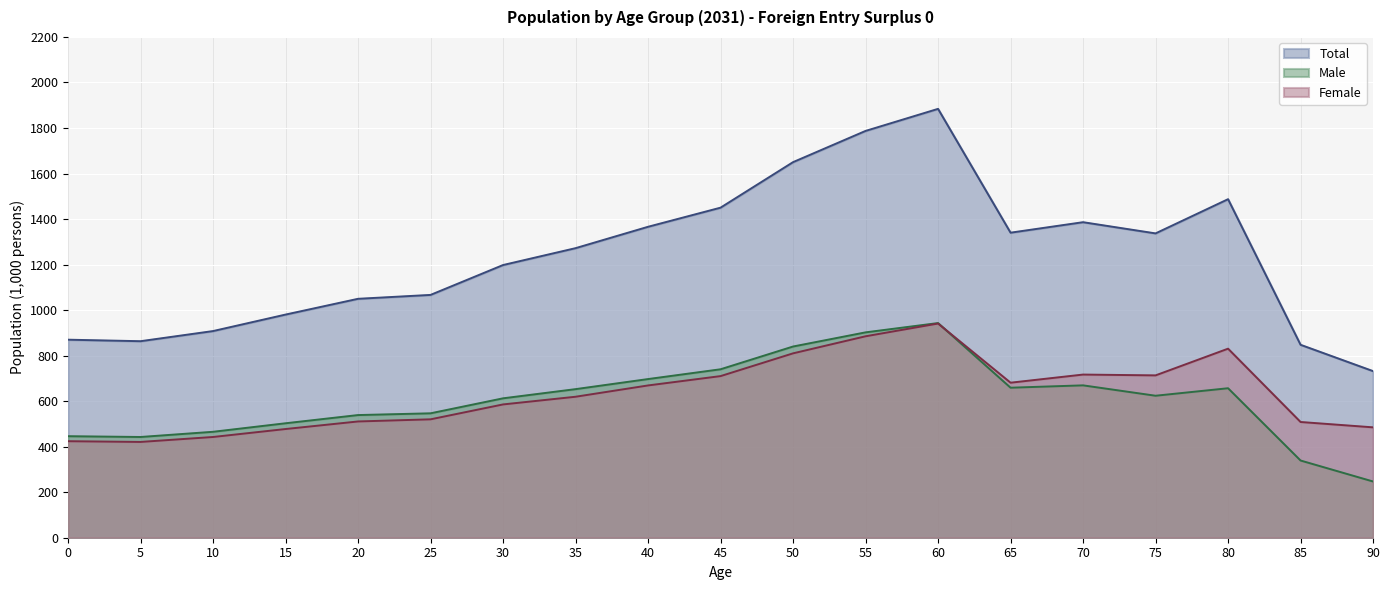

What is the minimum value for Male?

247.0